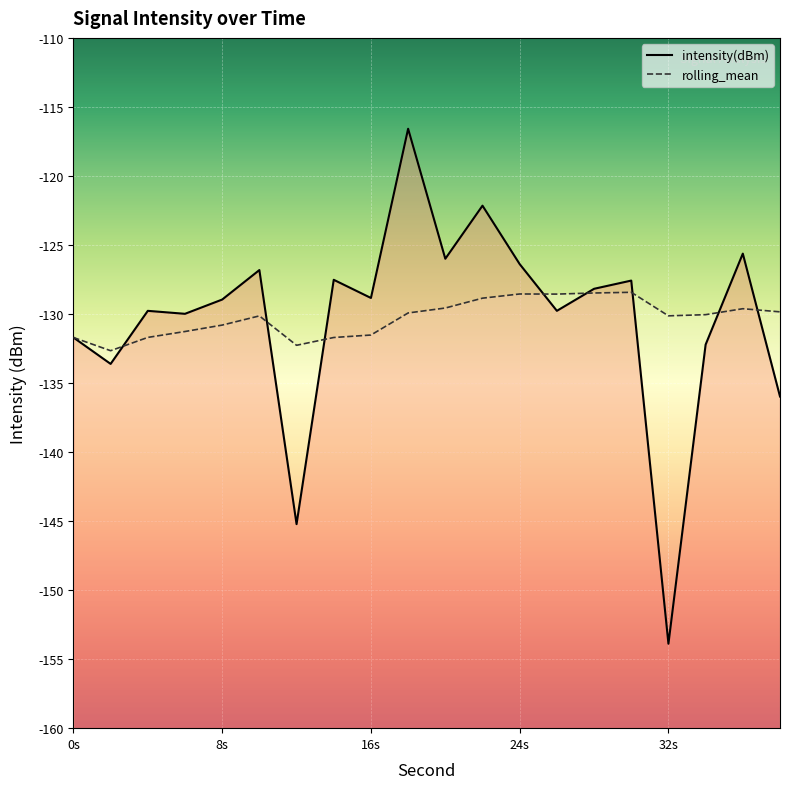

How many lines are shown in the chart?

2